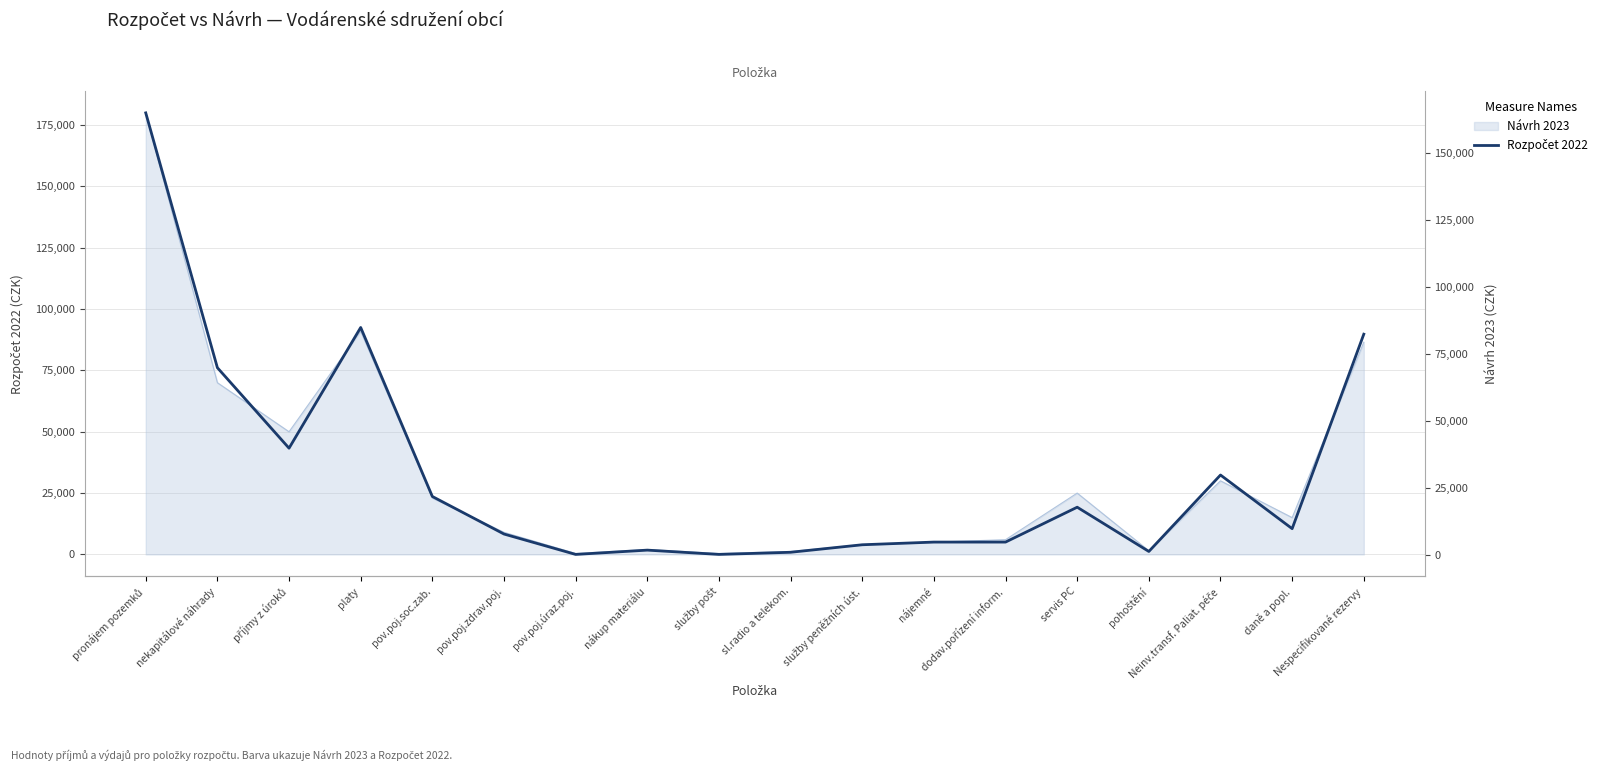

Is it true that the value at pohoštění is 2451?

False